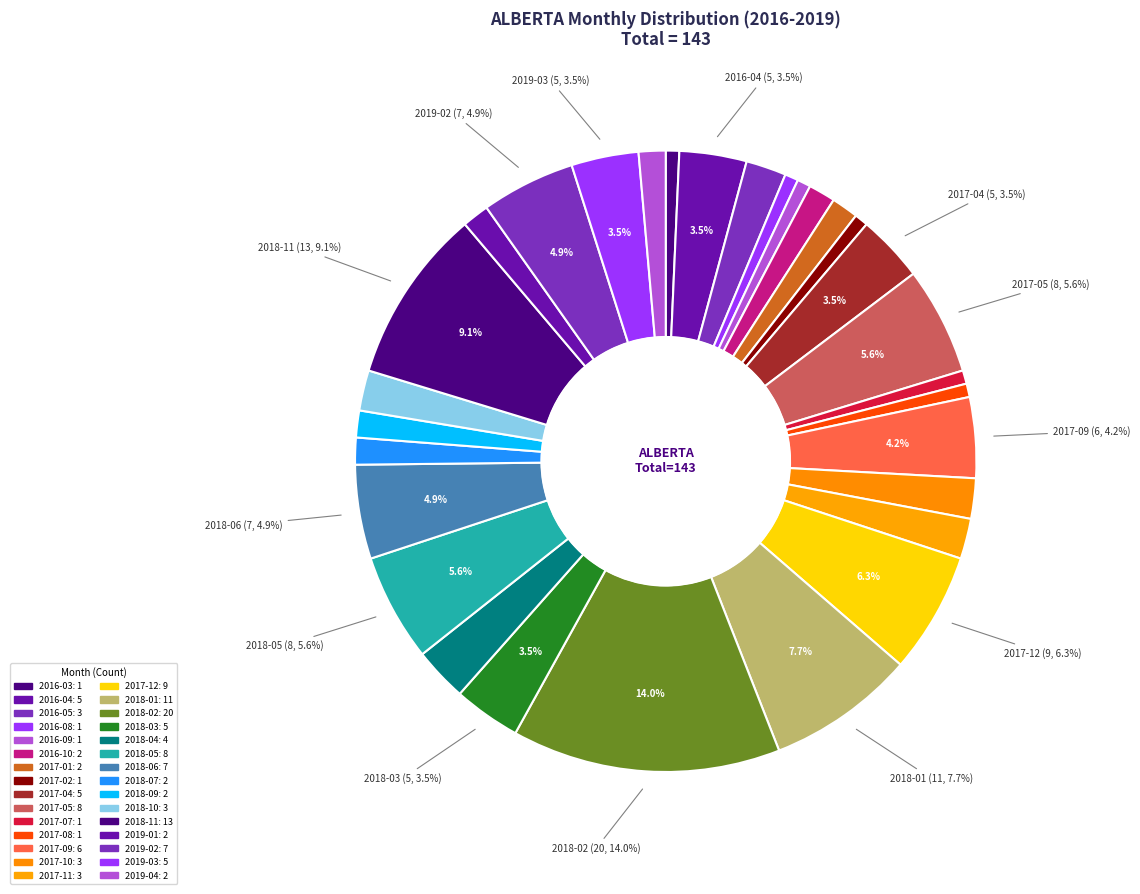

How many slices are in this pie chart?

30